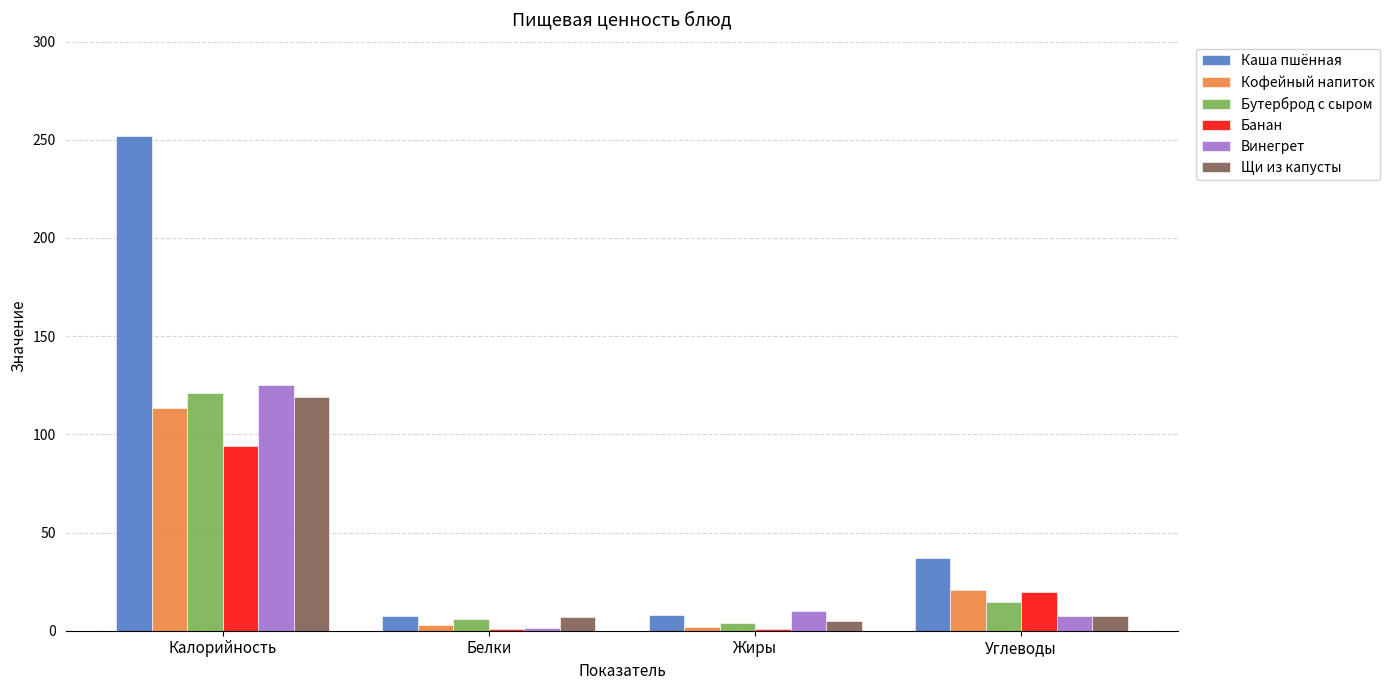

How many groups of bars are there?

4